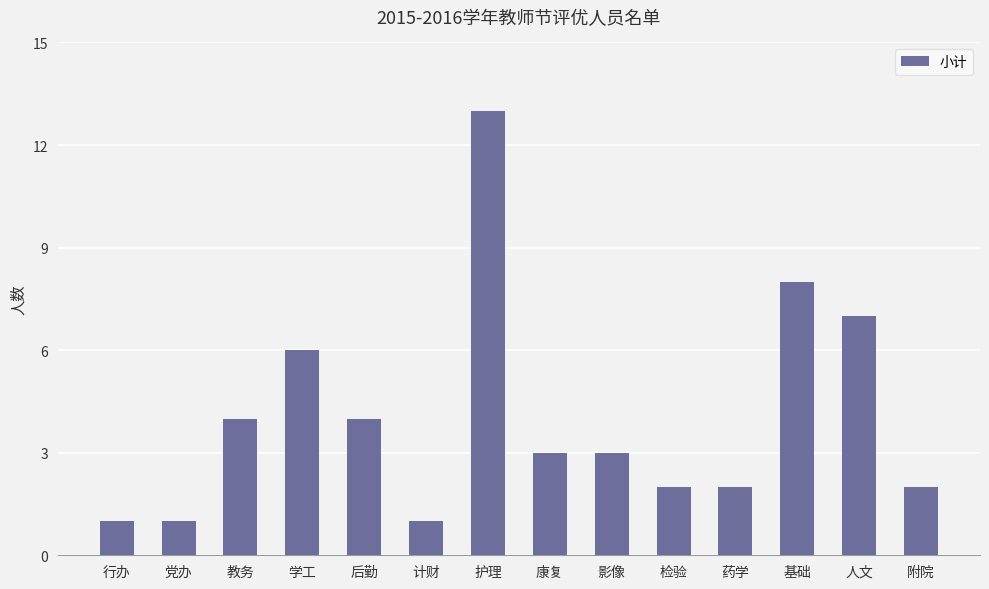

How many data points does each series have?

14